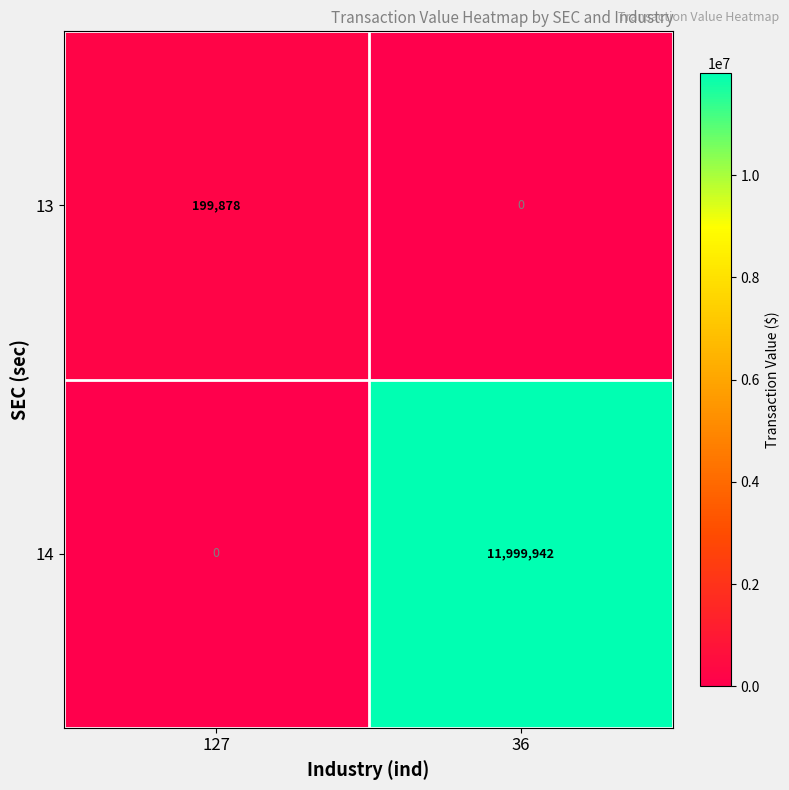

Which series has the widest spread of values?

14